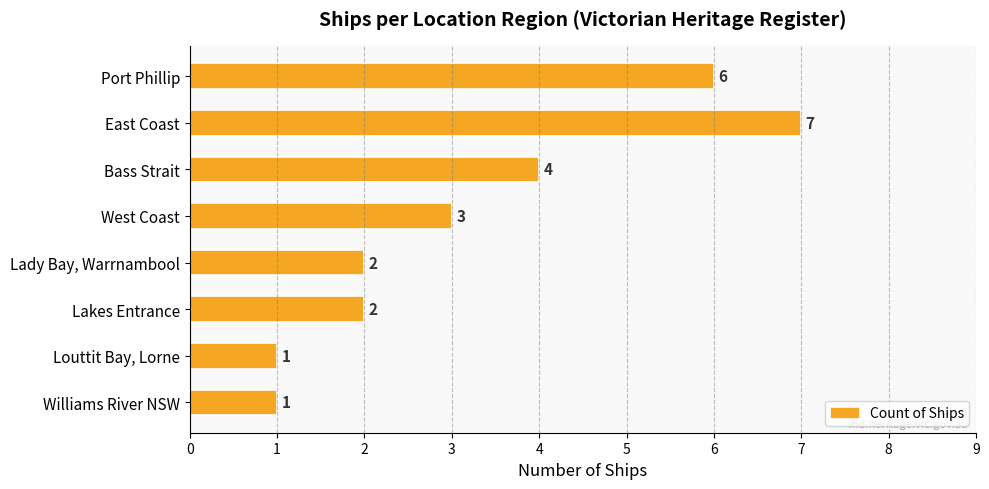

Which label corresponds to the largest value in the chart?

East Coast